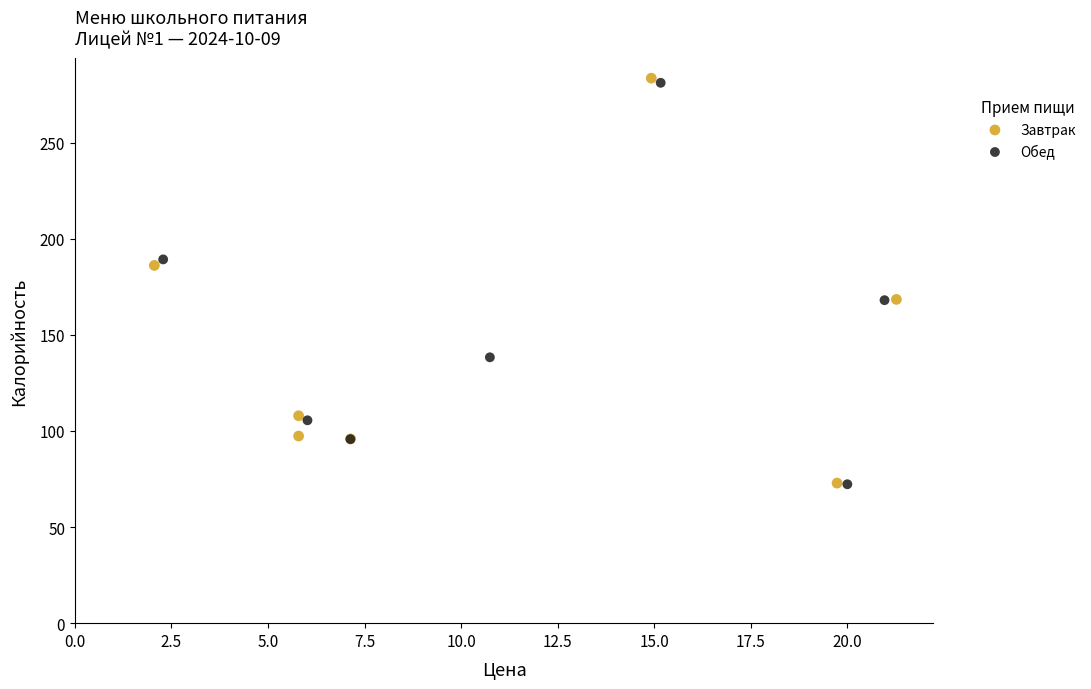

Which series contains the highest Y value?

Завтрак